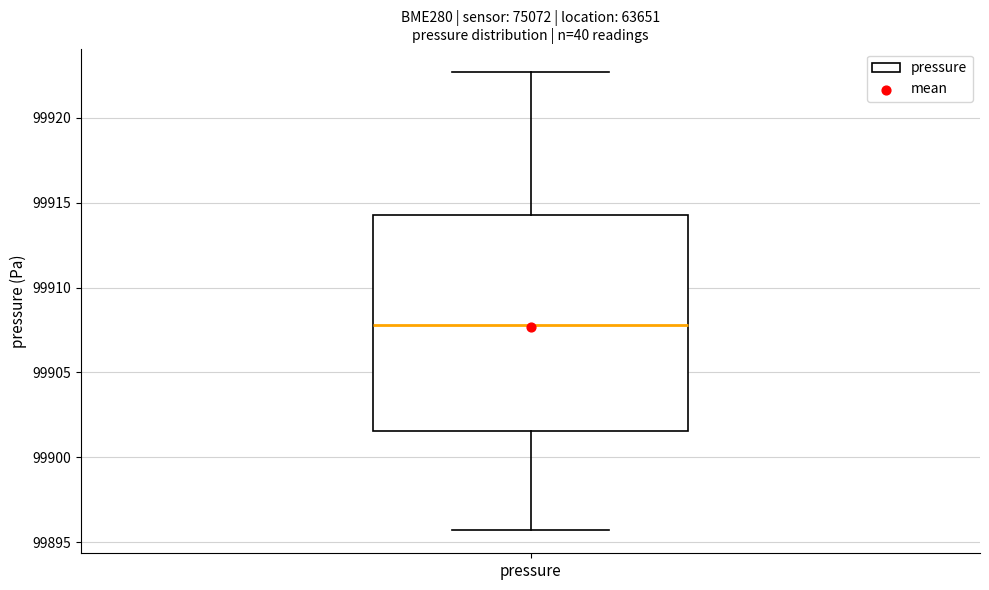

Where does the lower whisker of the box for pressure end on the y-axis? The values are not printed on the chart, so give them approximately, as read against the axis.

99895.5